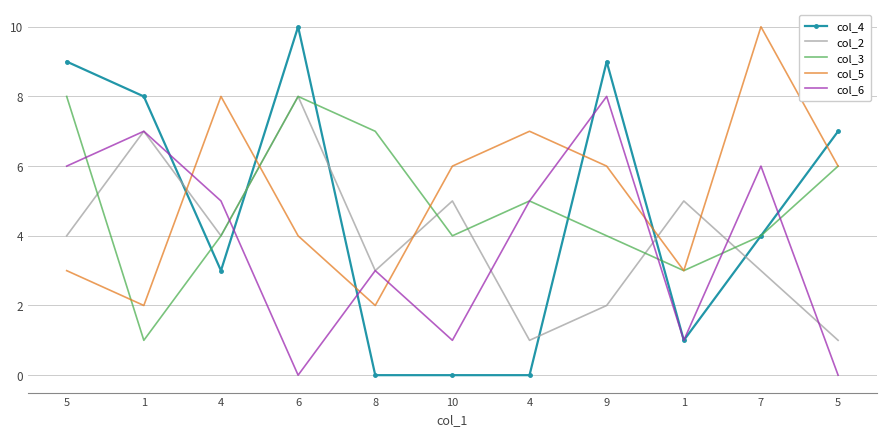

Is the value of col_4 at 10 greater than the value of col_6 at 5?

No